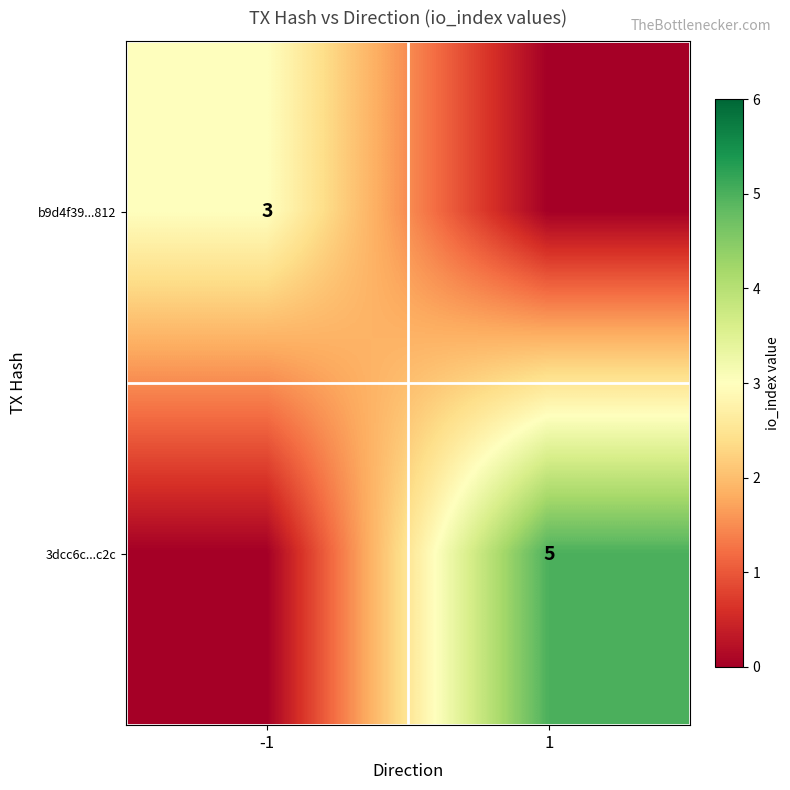

The value of 3dcc6c...c2c at 1 is 5. True or false?

True